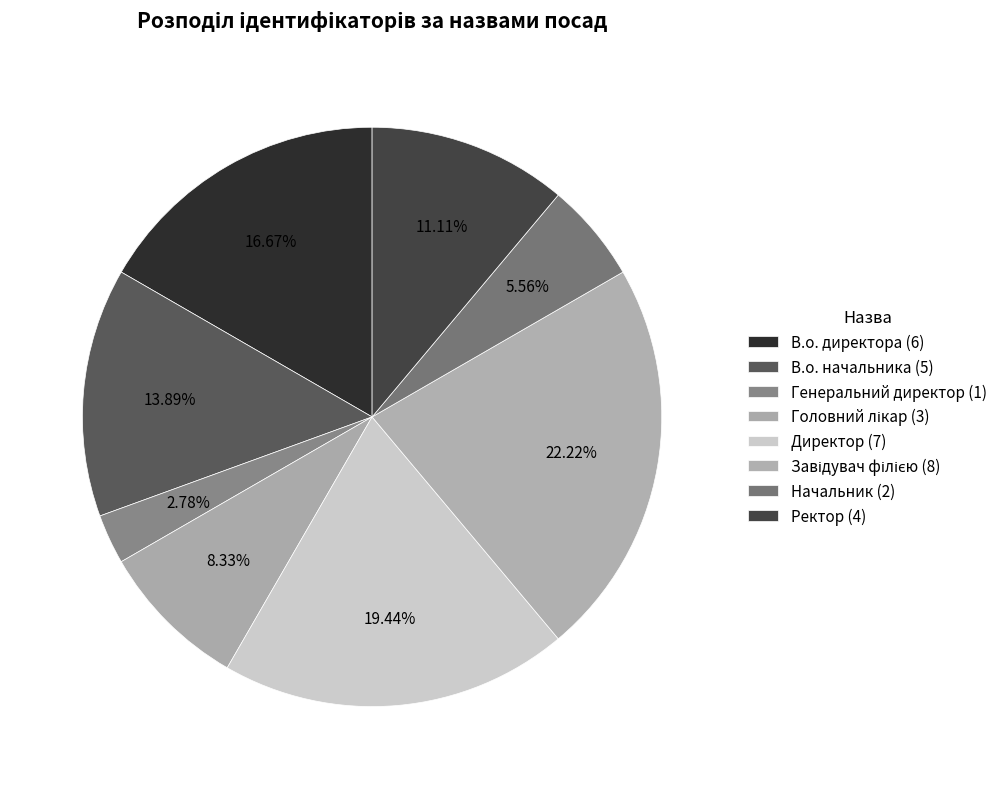

How many segments does this pie chart have?

8